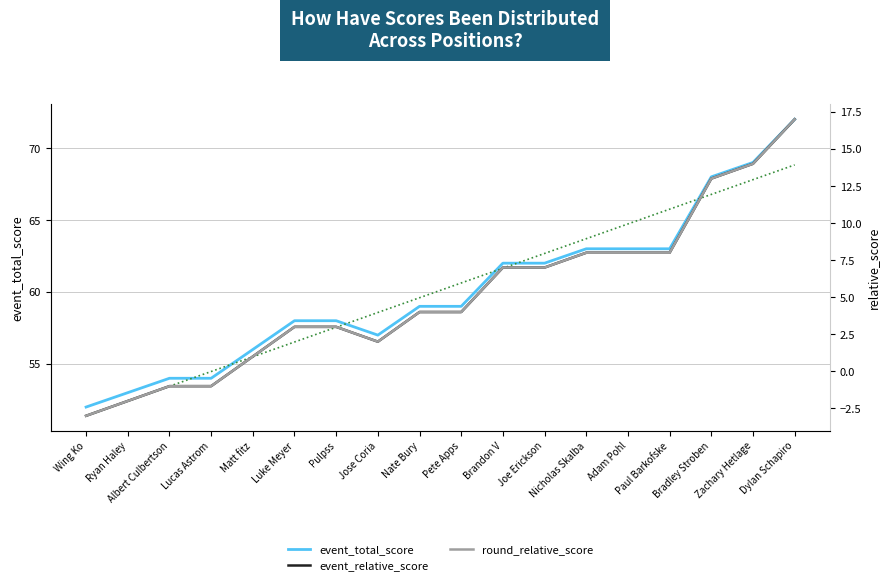

True or false: round_relative_score and event_relative_score cross at least once.

False